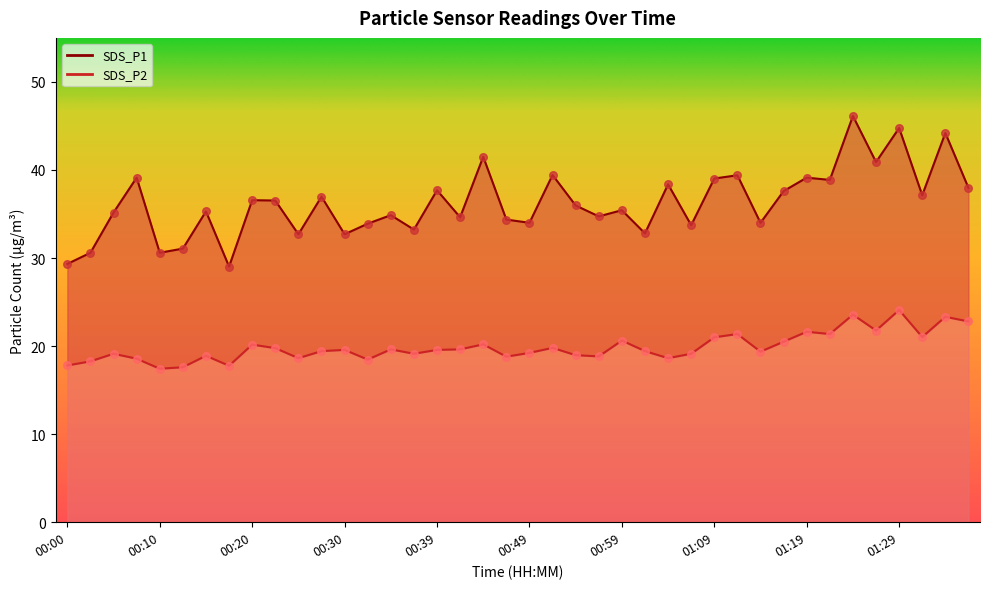

What is the total value across all series at 00:39?

57.3